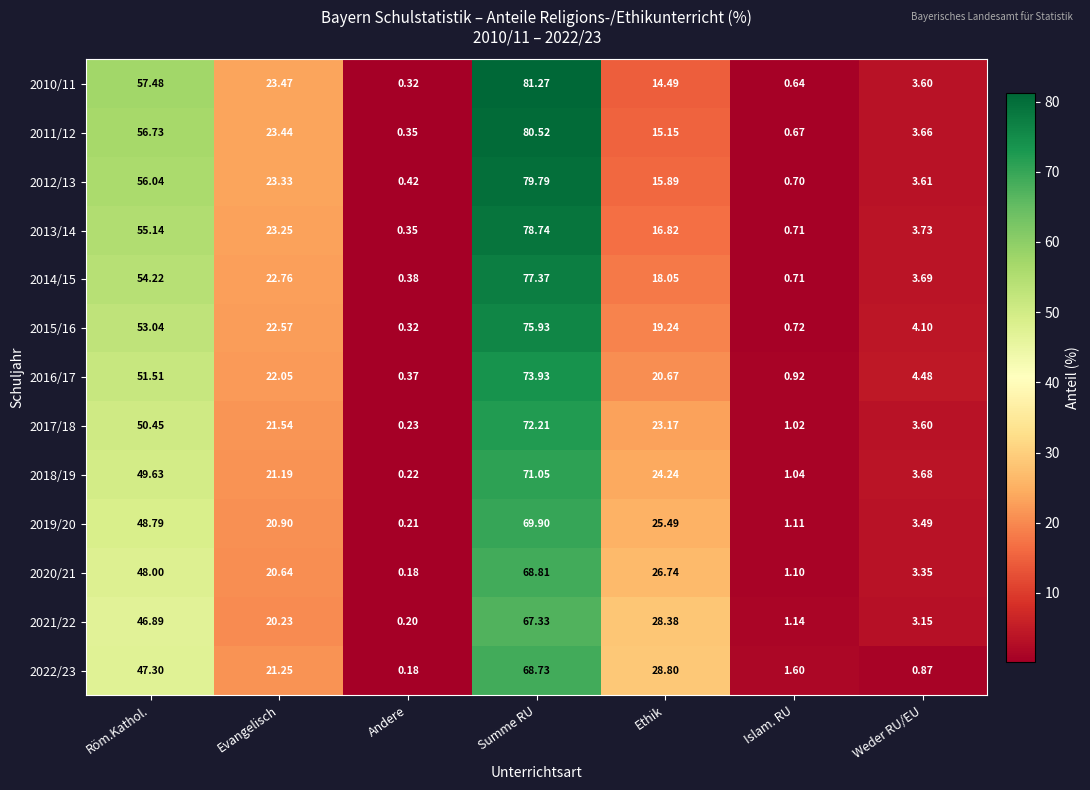

Which category has the lowest value in the 2010/11 series?

Andere